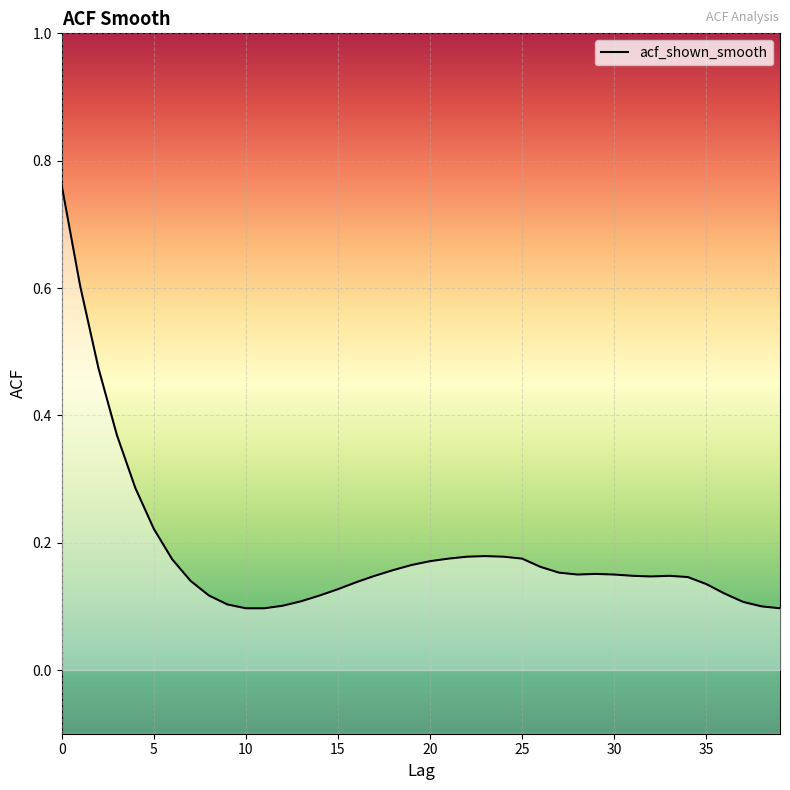

What is the maximum value shown in the chart?

0.8